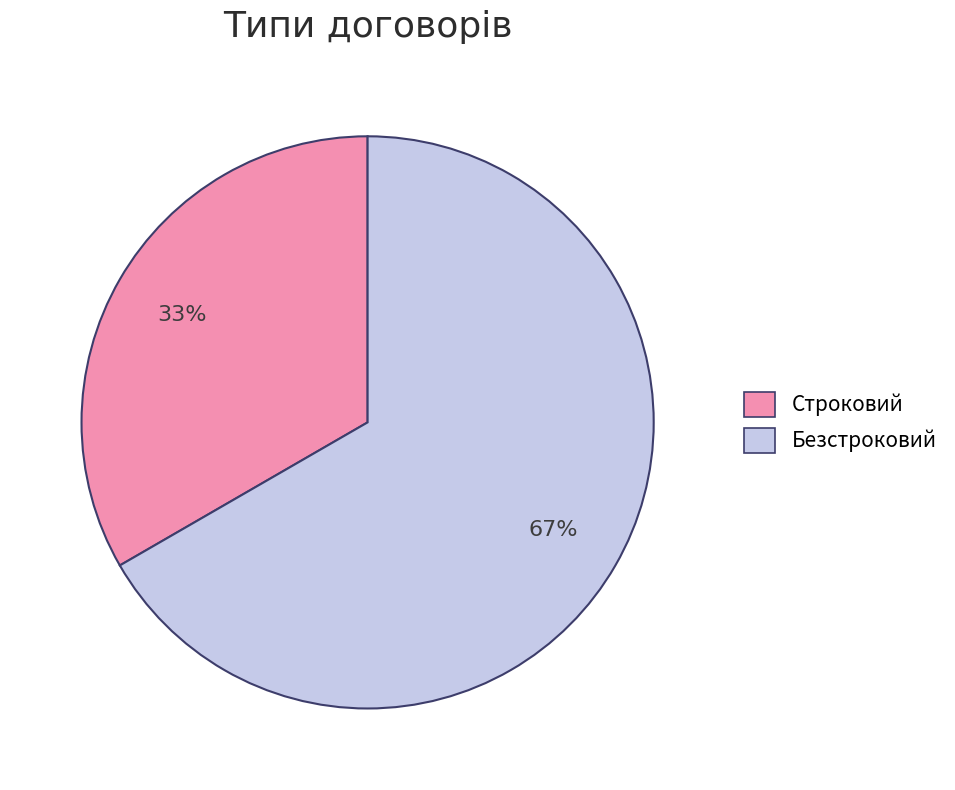

Does Безстроковий account for over 50% of the chart?

Yes